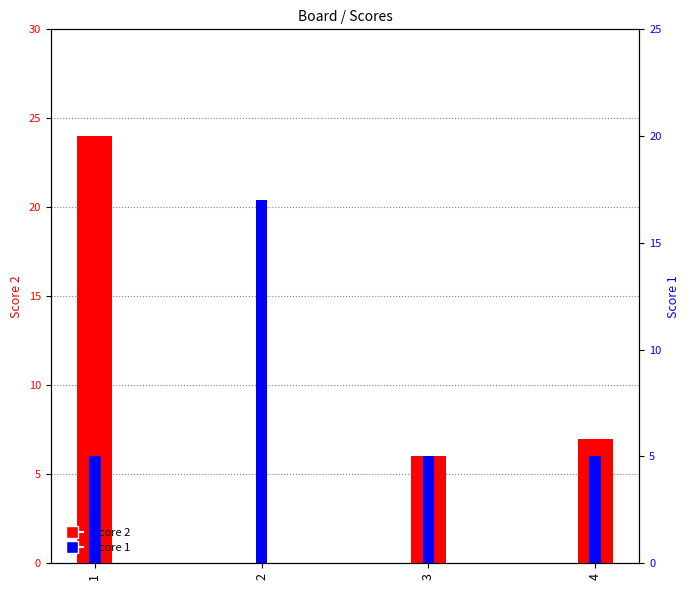

Does the chart contain stacked bars?

No